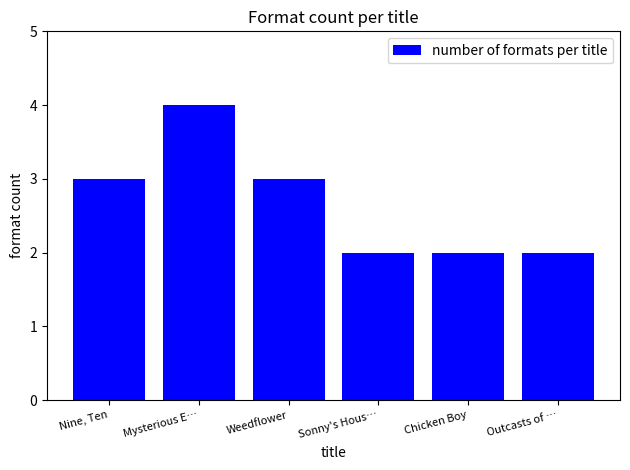

What is the label of the 5th bar from the right?

Mysterious E…